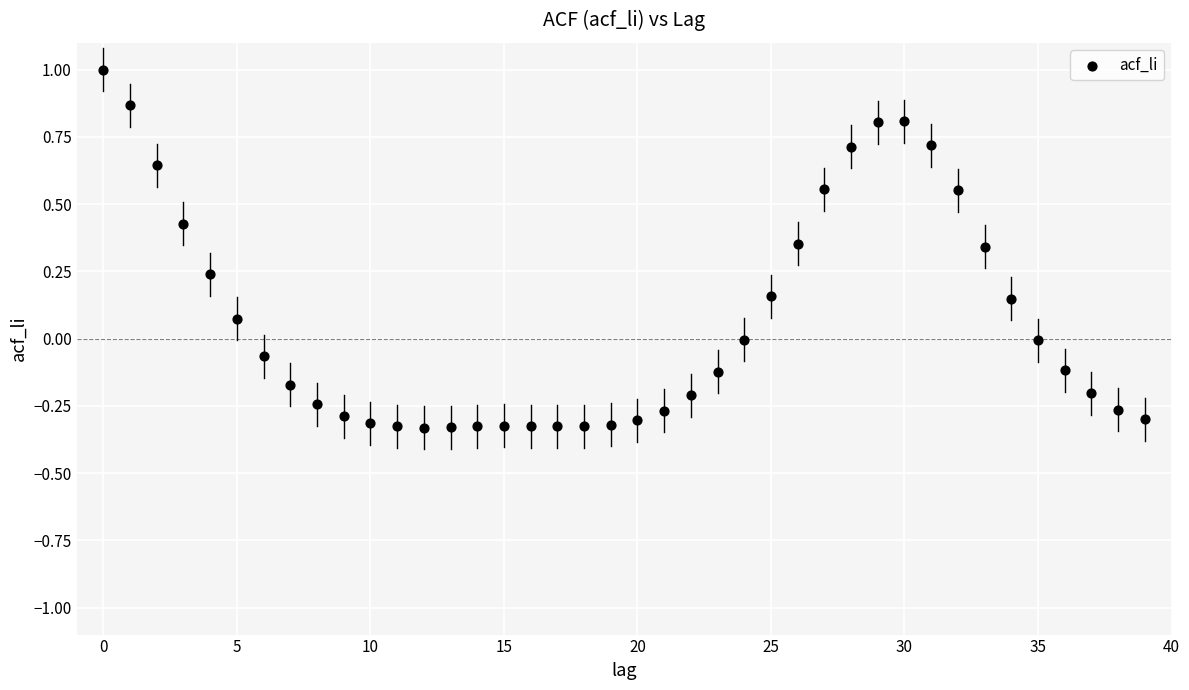

What is the range of Y values (max minus min)?

1.3